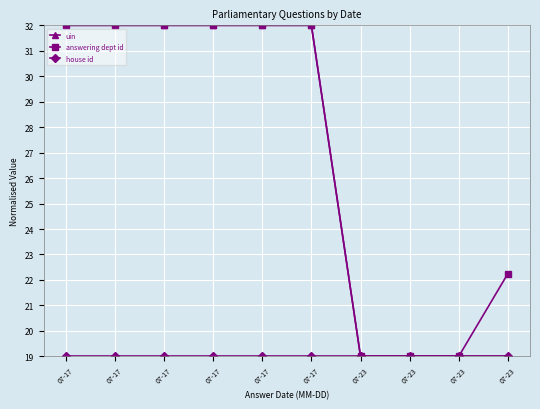

Is it true that answering dept id equals 32.0 at 07-17?

True